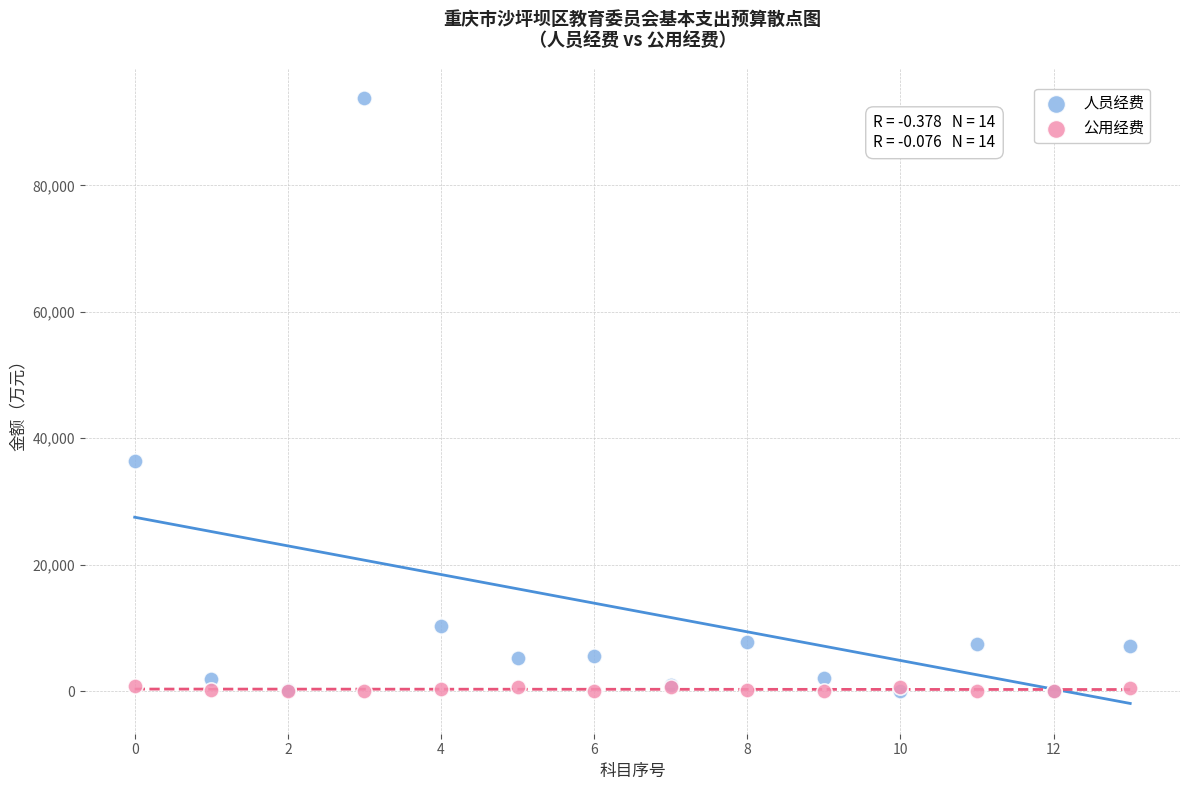

What are all the series names shown in the legend?

人员经费, 公用经费